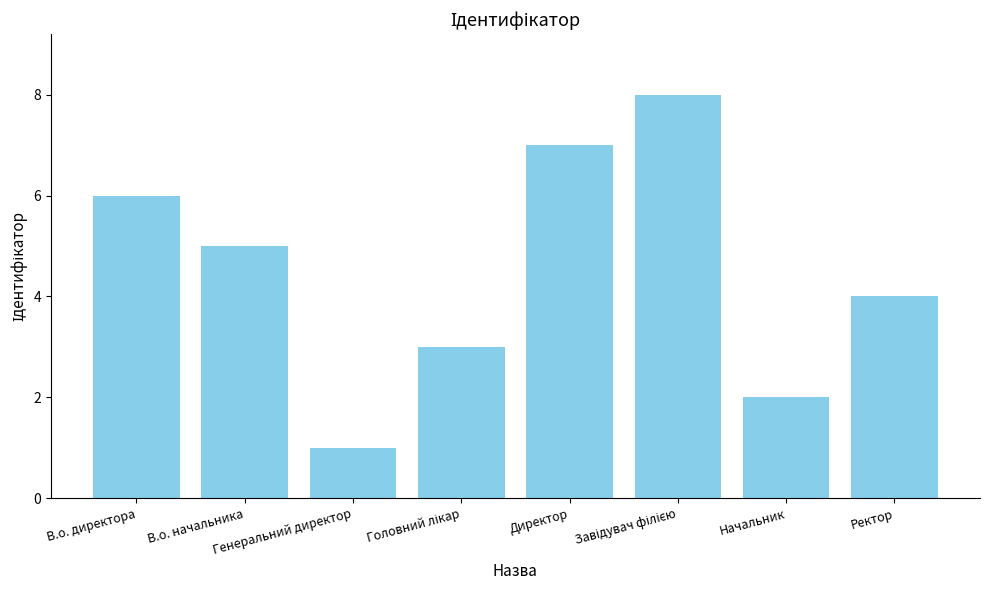

Reading right to left, transcribe all the data shown in this chart.

4	2	8	7	3	1	5	6